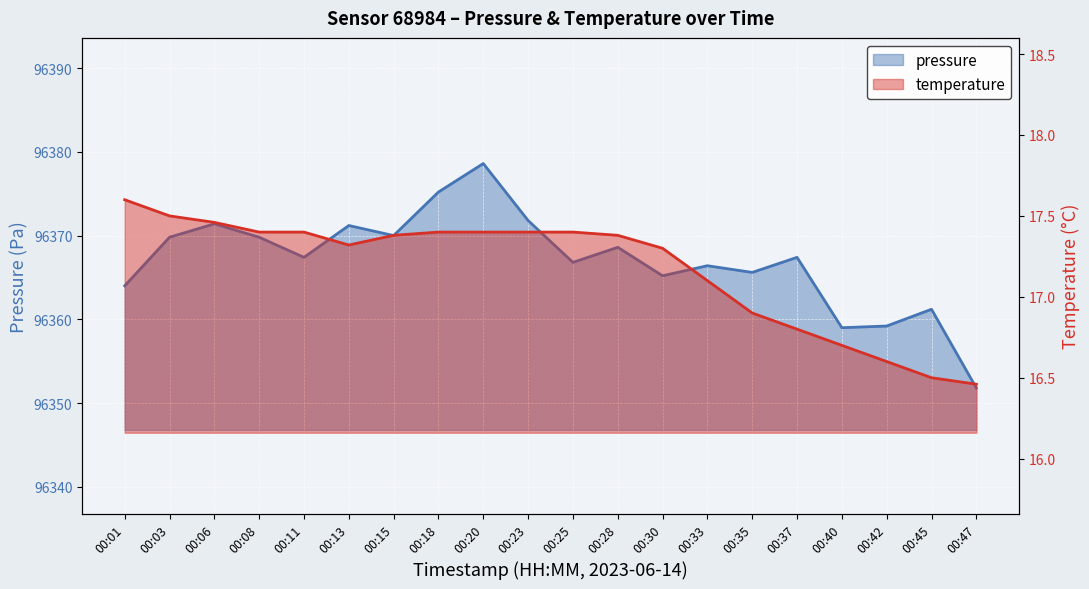

True or false: pressure and temperature intersect in this chart.

False